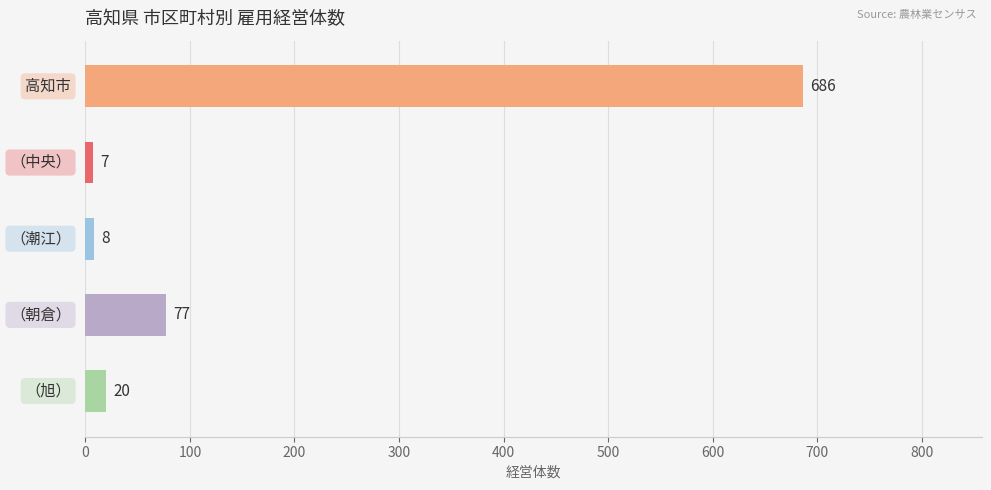

What is the average value?

160